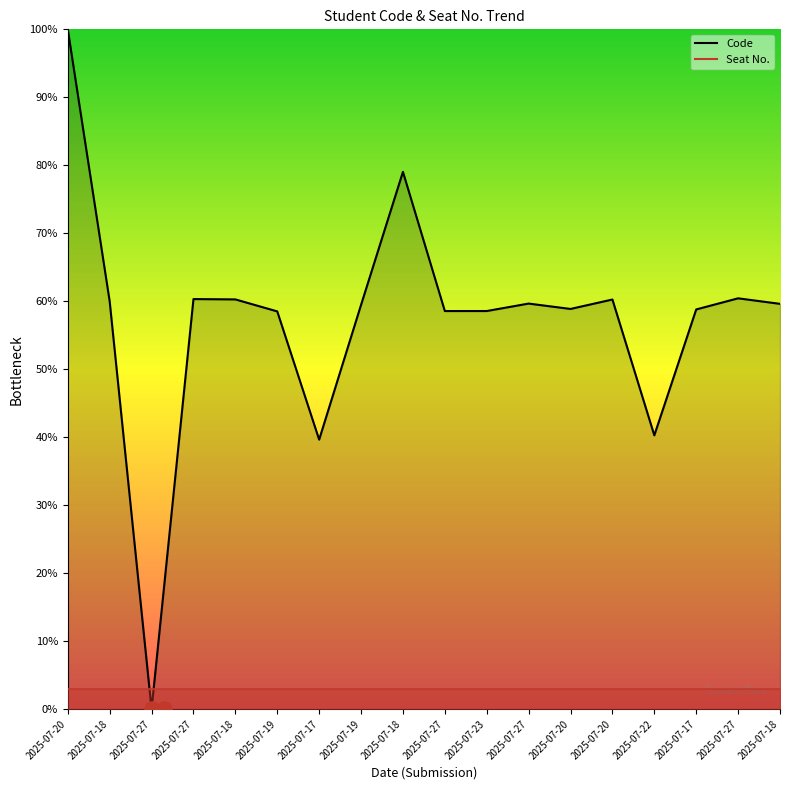

Which has a higher value, 2025-07-27 or 2025-07-18?

2025-07-27